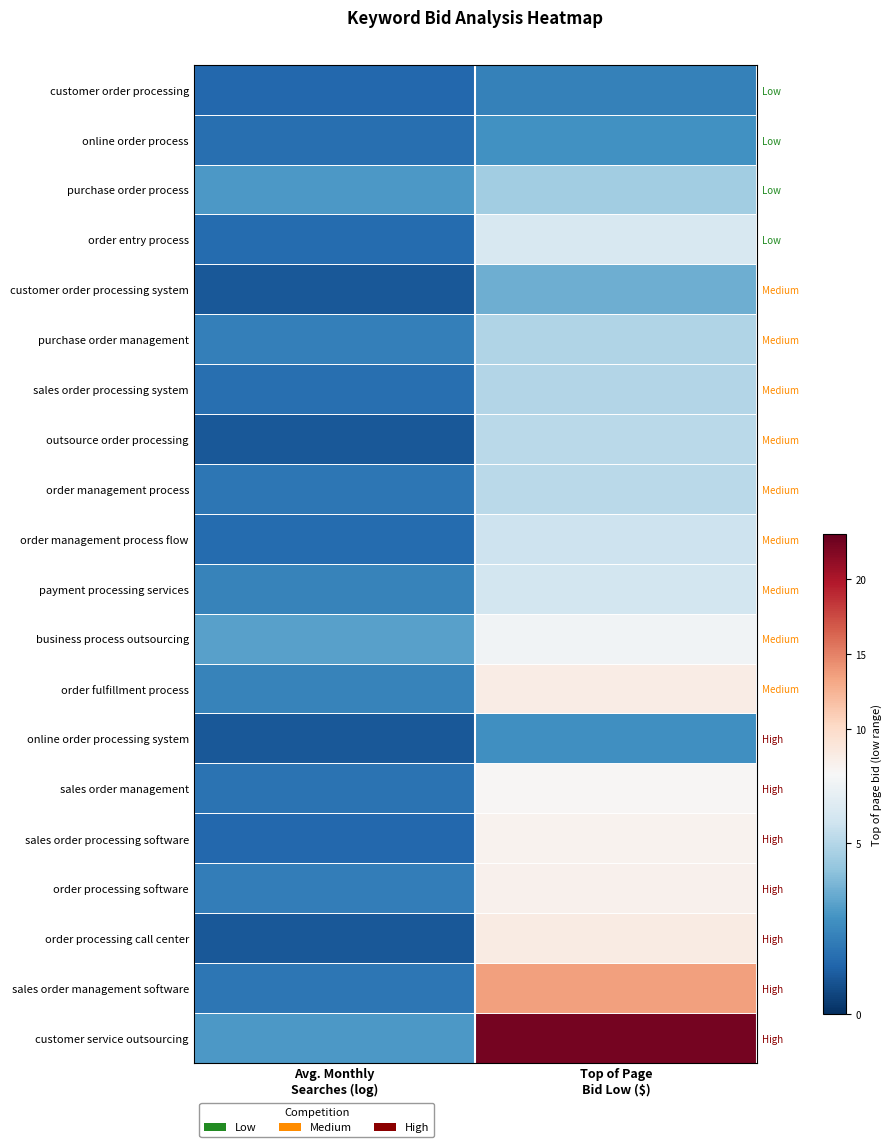

Is the value of customer order processing at Top of Page Bid Low ($) greater than the value of order management process at Avg. Monthly Searches (log)?

Yes